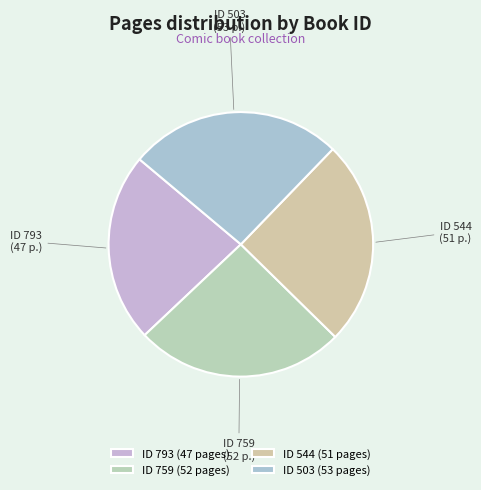

Rank the categories by value from lowest to highest.

793, 544, 759, 503